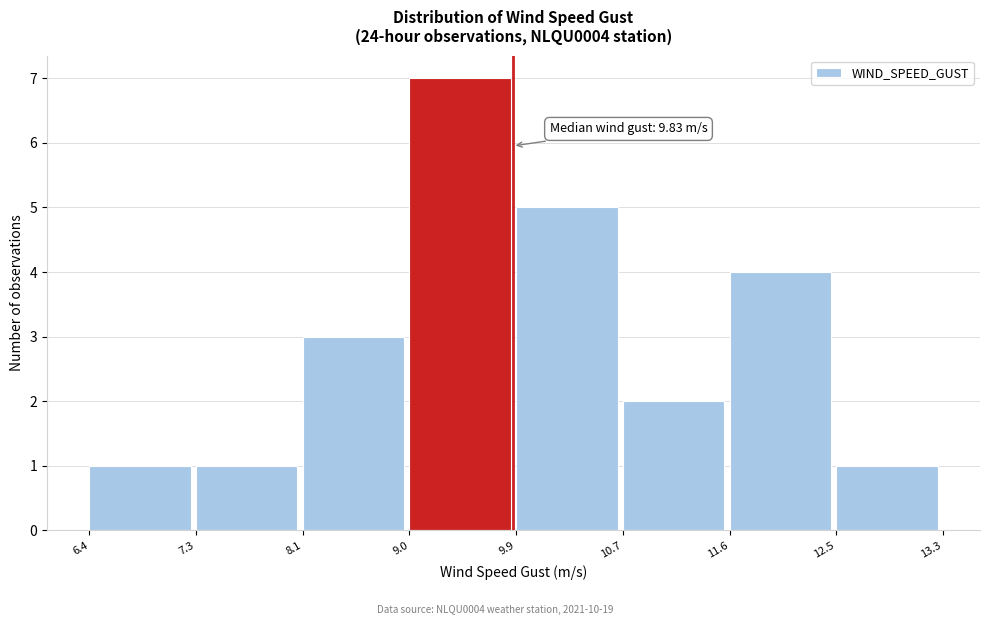

Over which range of the x-axis is the bar tallest?

9.0 to 9.9